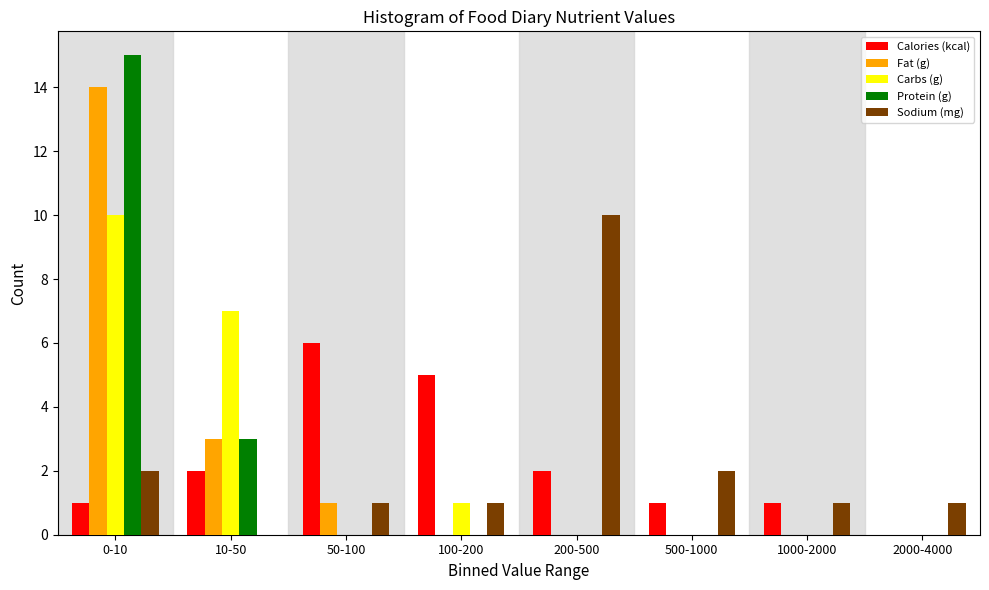

Is it true that Carbs (g) equals -6 at 1000-2000?

False